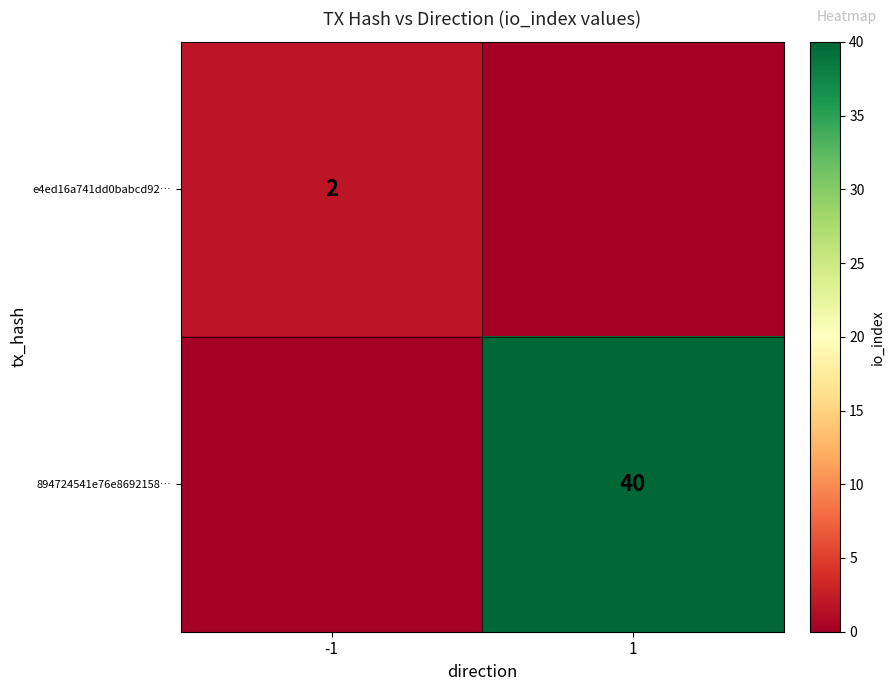

True or false: e4ed16a741dd0babcd92… has a value of 2 at -1.

True